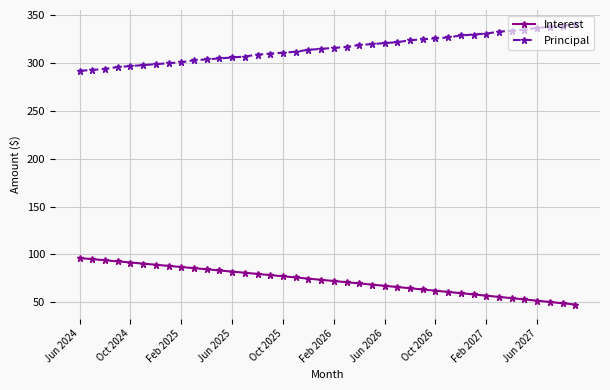

Does the chart have visible grid lines?

Yes